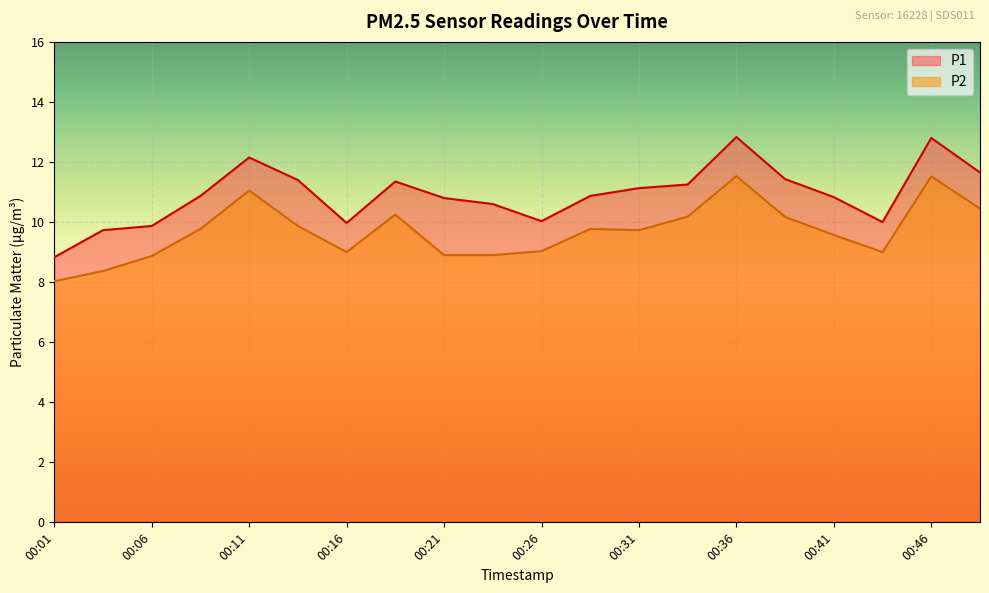

True or false: P1 and P2 cross at least once.

False